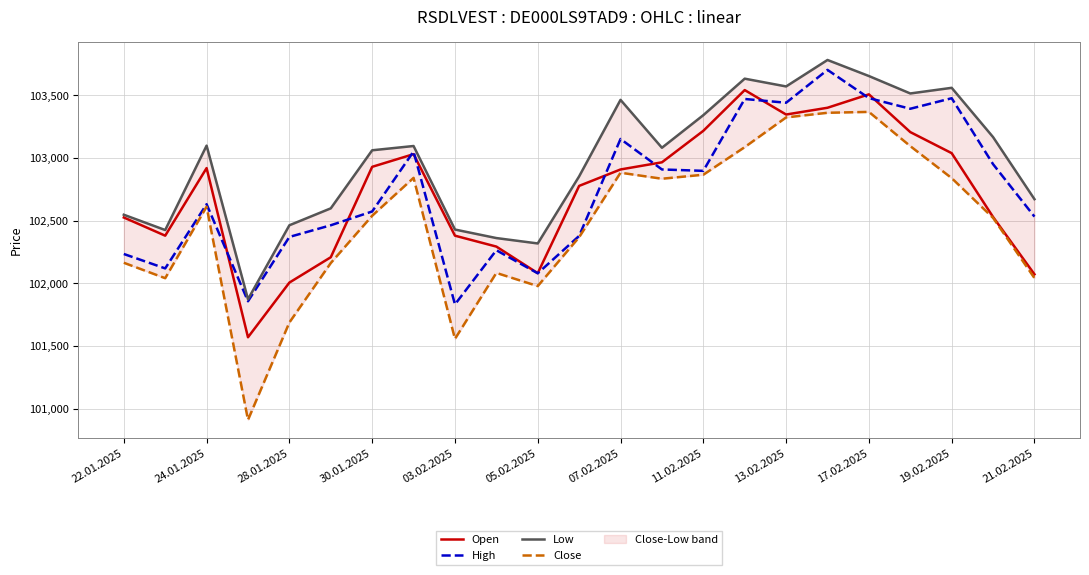

True or false: Low and High cross at least once.

False